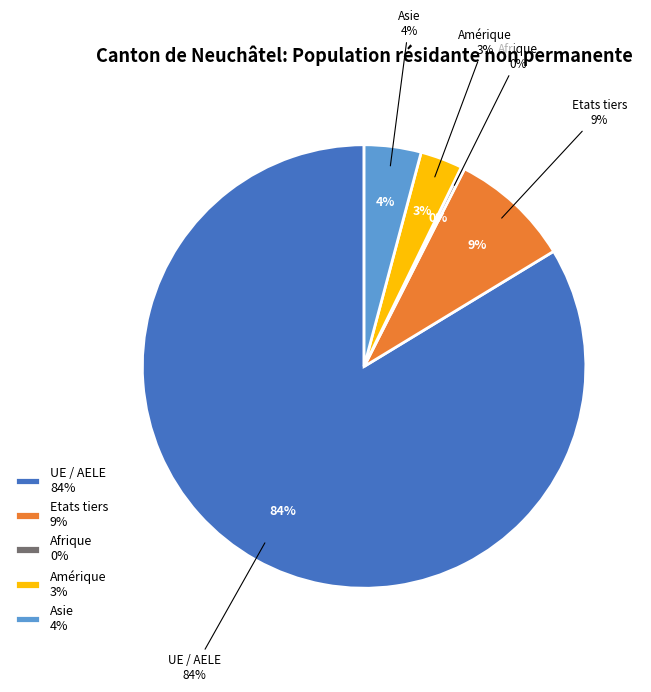

Which category accounts for the majority?

UE / AELE